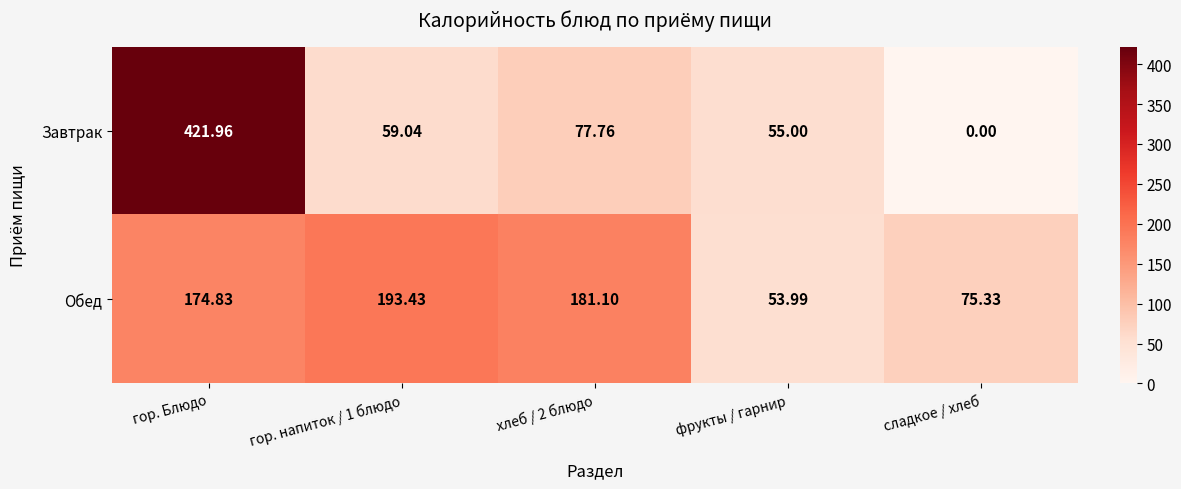

Where does the Завтрак series first go above 59?

гор. Блюдо